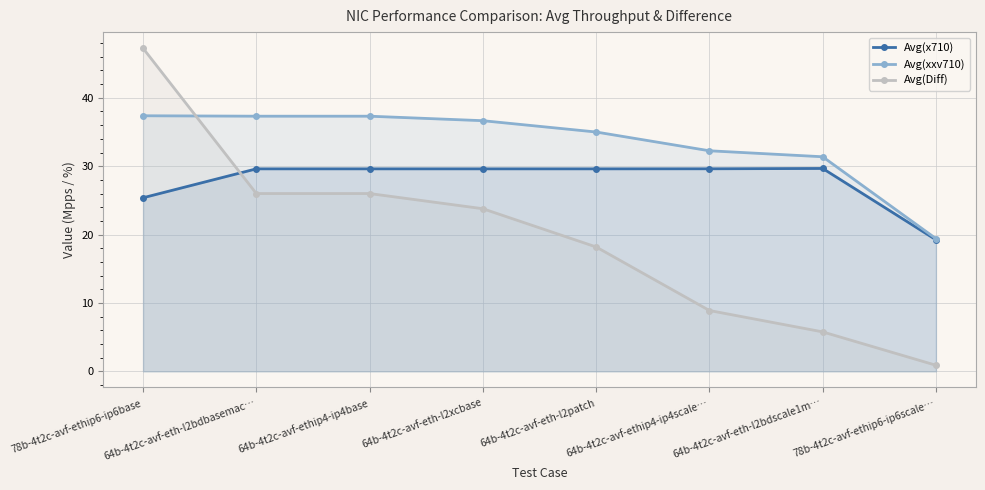

What is the label of the 5th point from the left?

64b-4t2c-avf-eth-l2patch